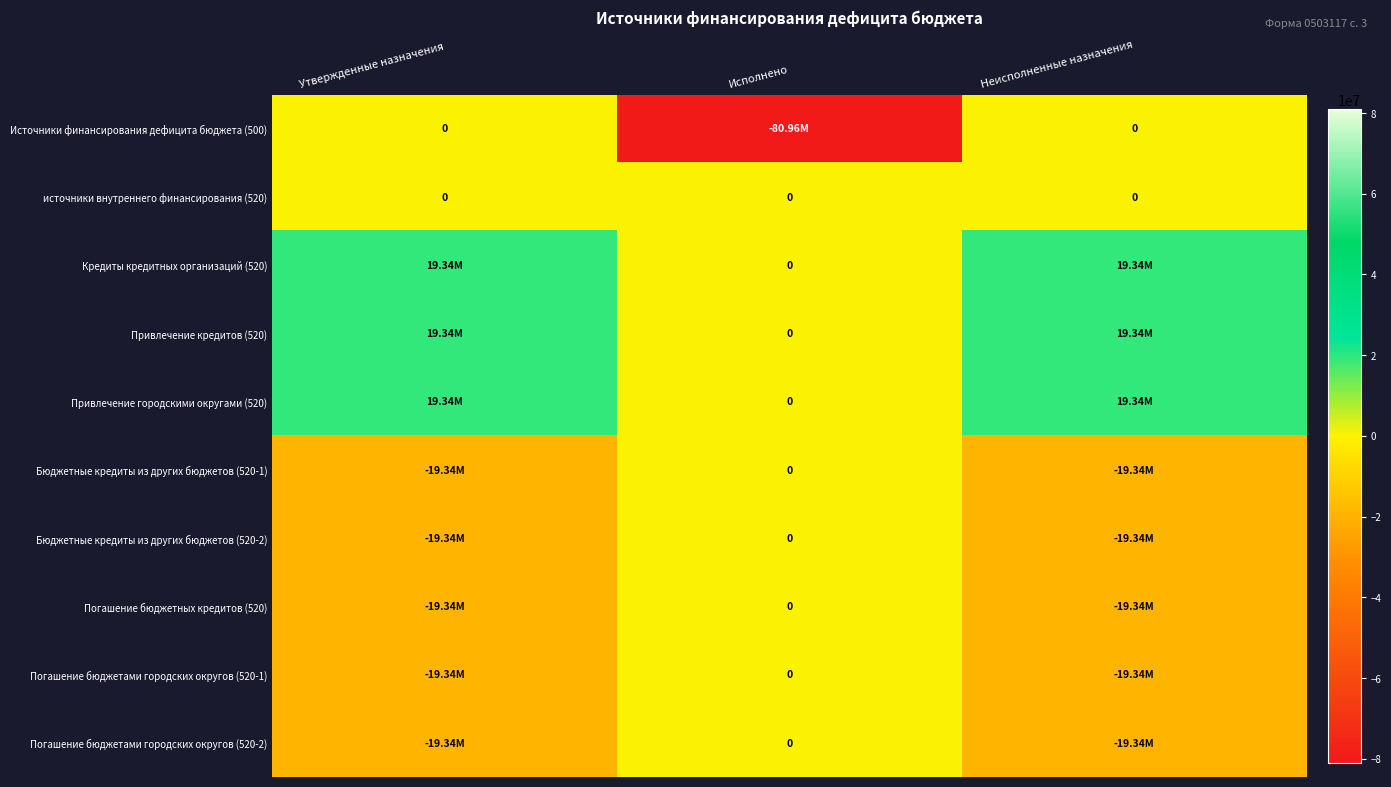

True or false: Привлечение городскими округами (520) has a value of 8750359.7 at Утвержденные назначения.

False